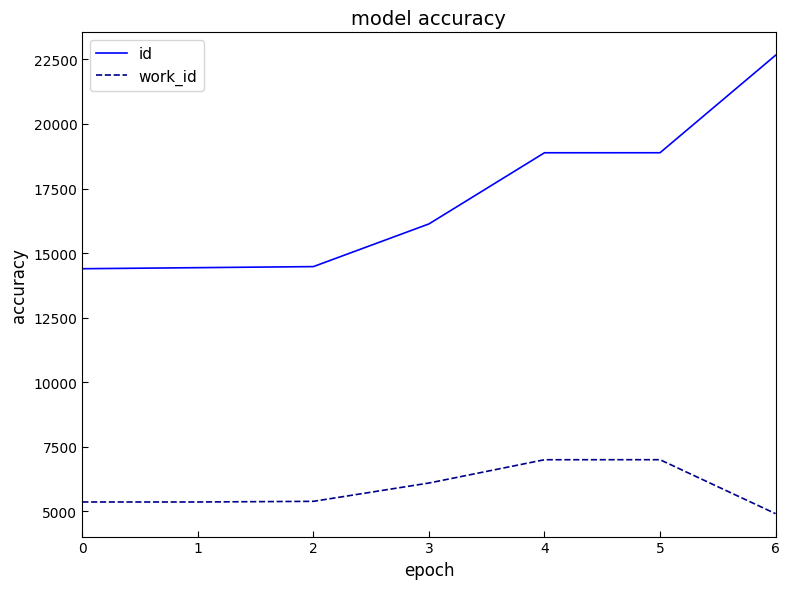

Rank the series by their maximum value, from lowest to highest.

work_id, id